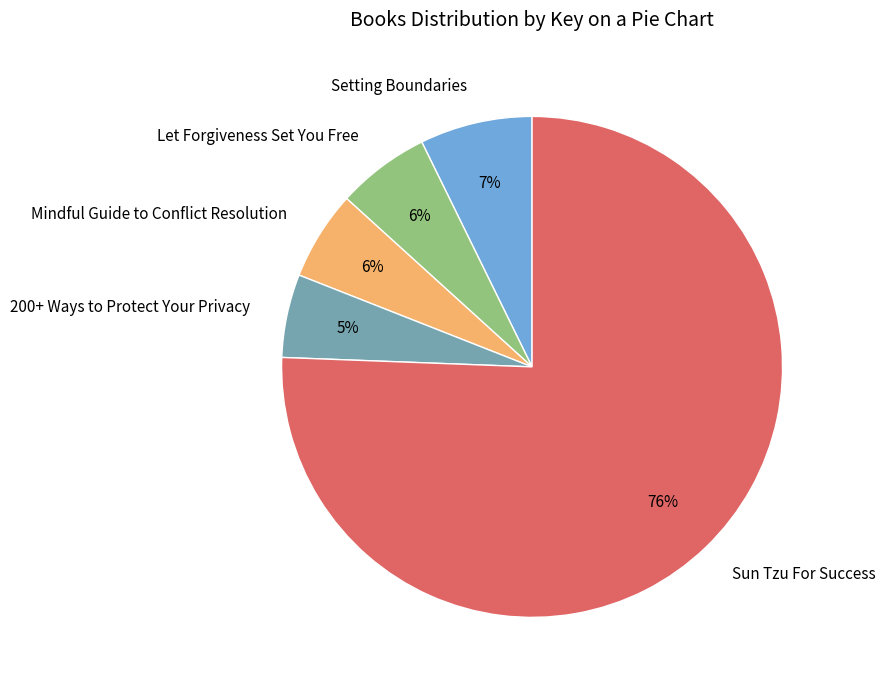

Is Sun Tzu For Success the majority of the pie?

Yes